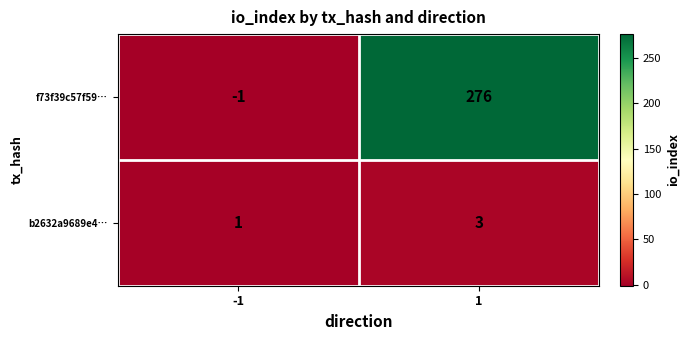

What is the maximum value for b2632a9689e4…?

3